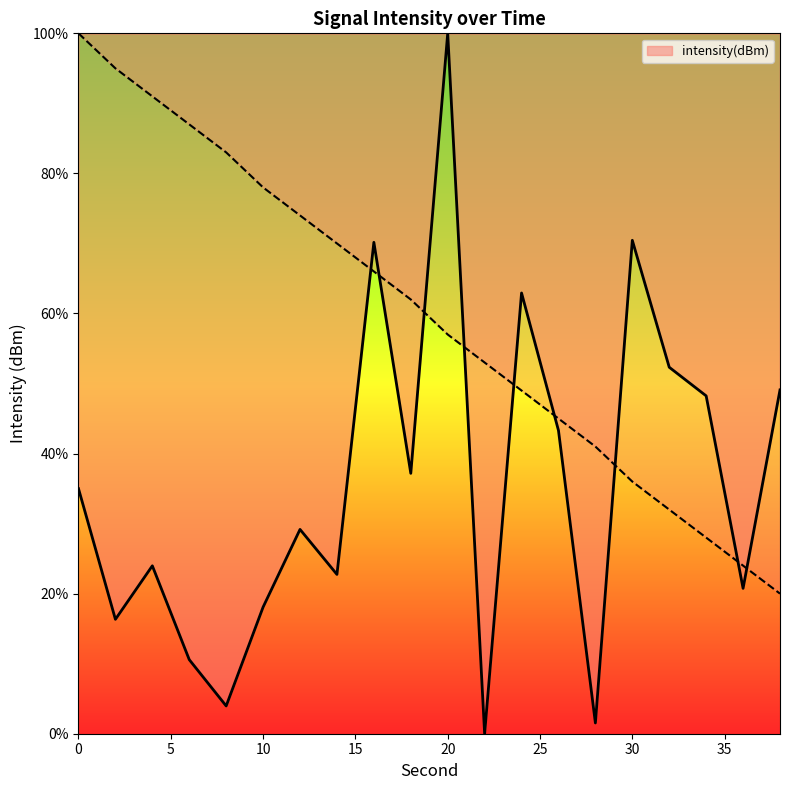

What is the difference between the values at 10 and 4?

5.9